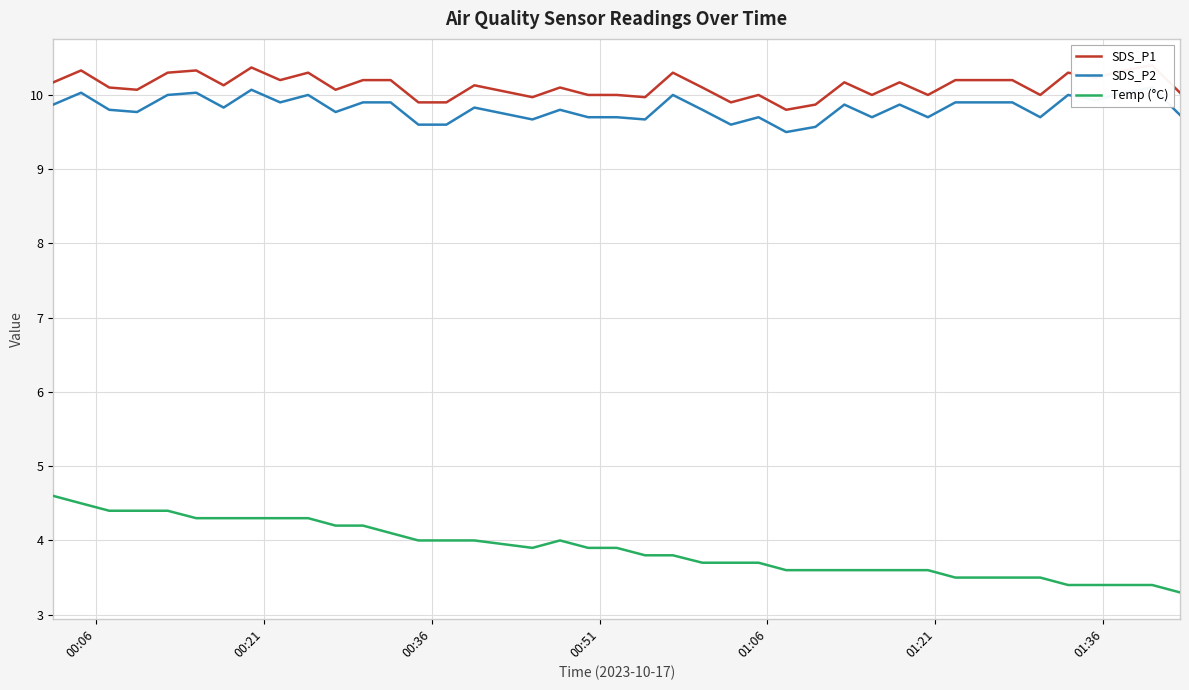

What is the minimum value for Temp (°C)?

3.3